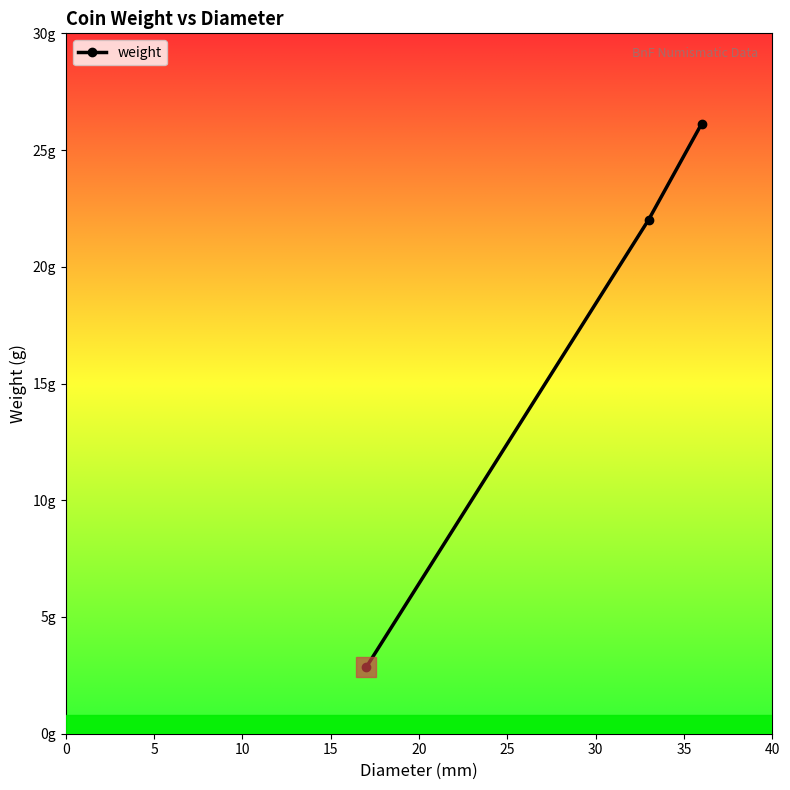

Does the chart have visible grid lines?

No